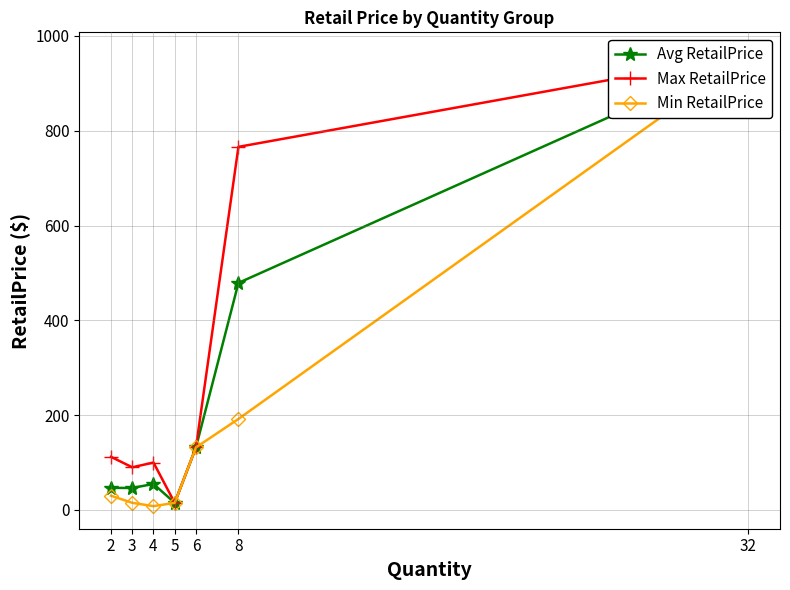

What is the total value across all series at 4?

162.7